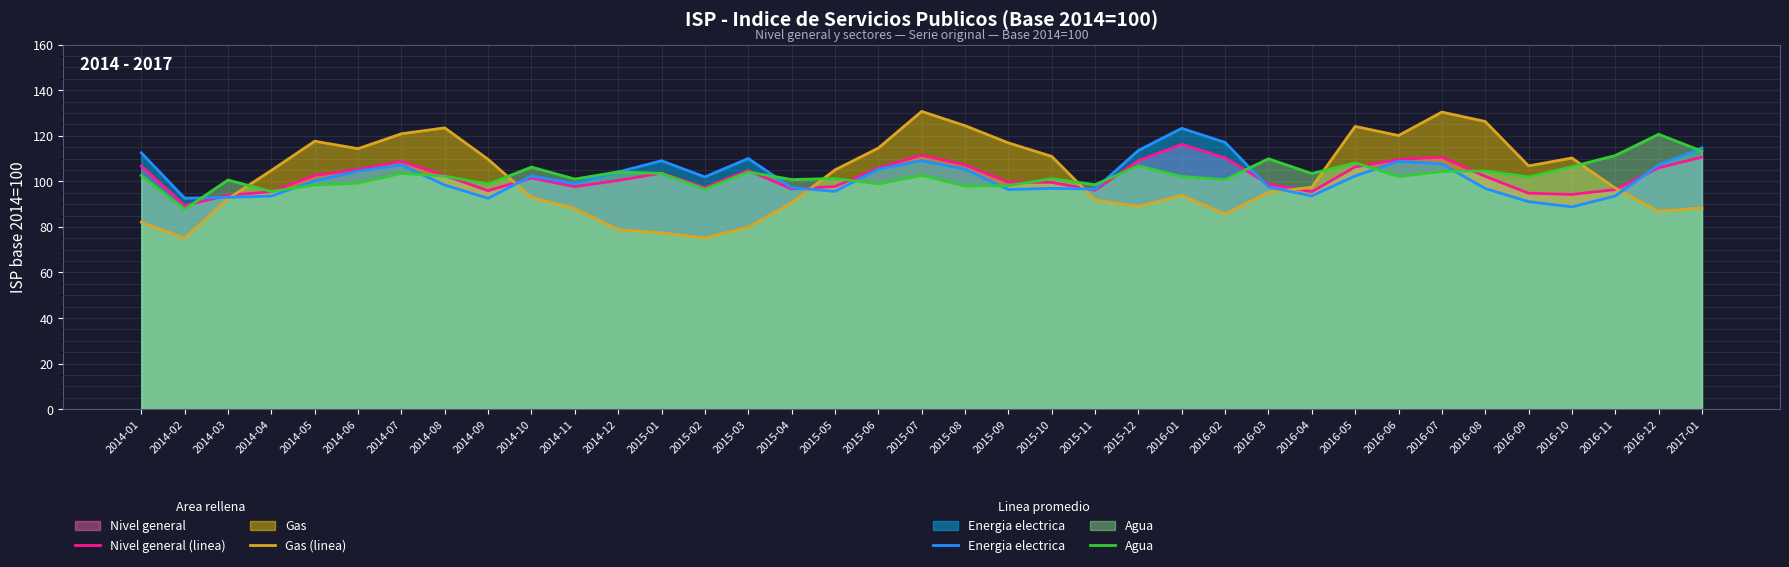

Does the chart display data point markers on the line(s)?

No